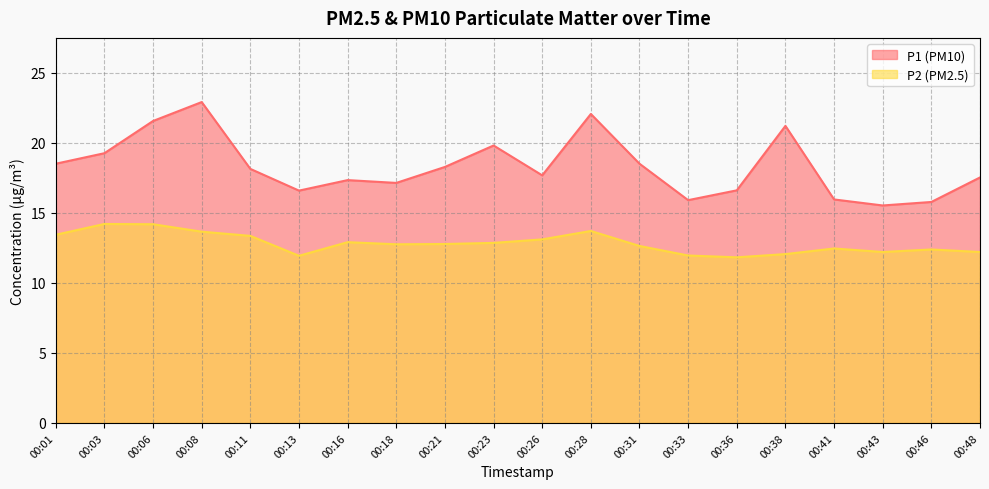

True or false: P2 has a value of 14.2 at 00:03.

True